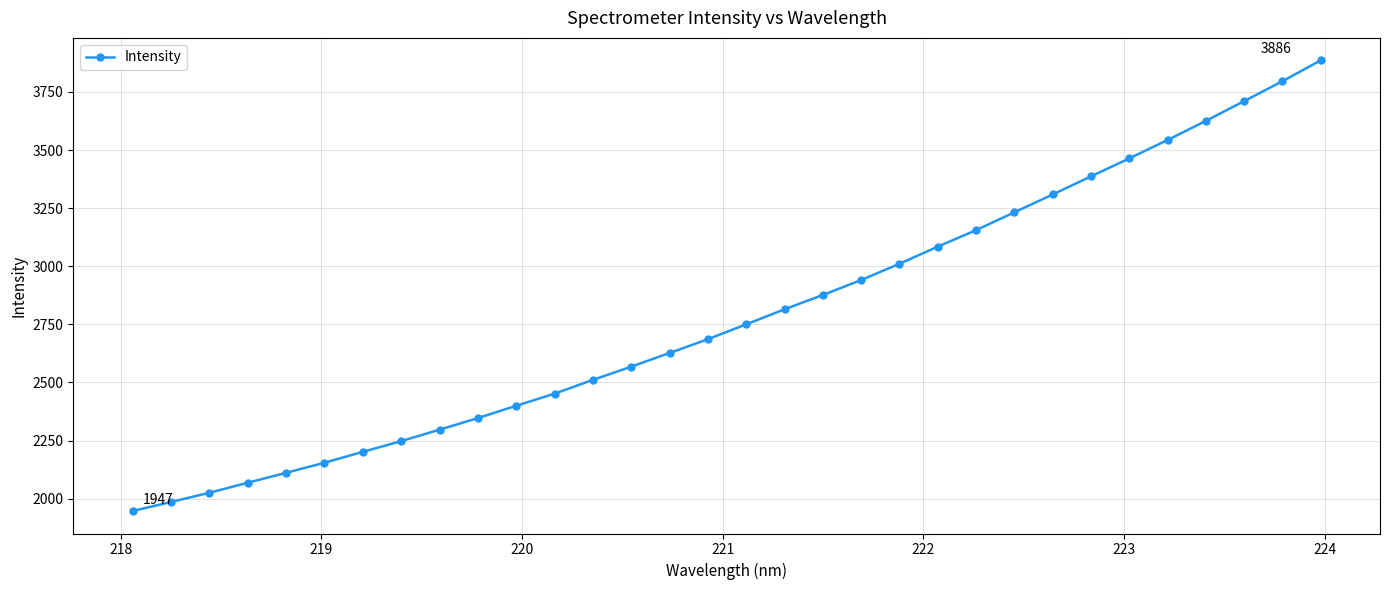

What is the average value?

2788.0